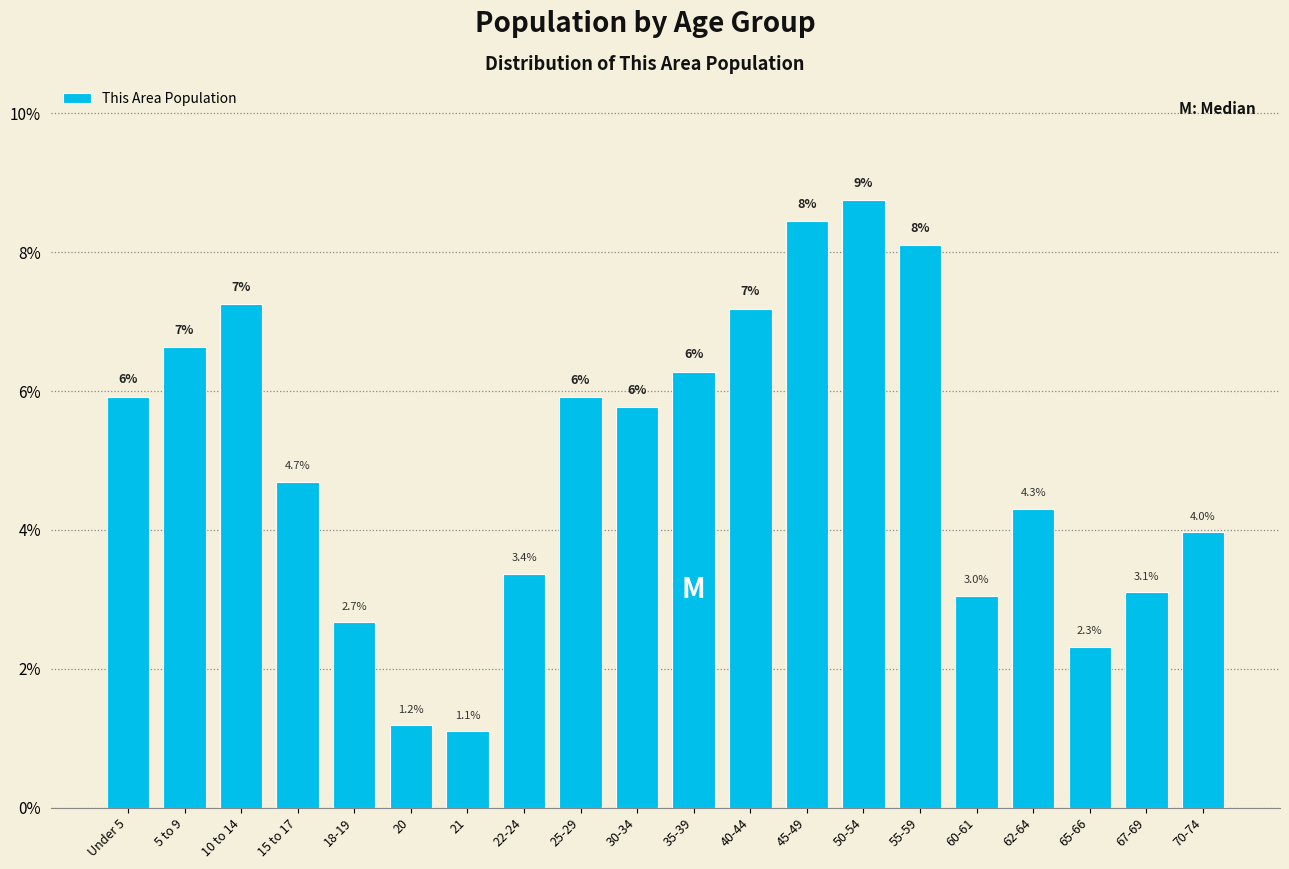

What is the minimum value shown in the chart?

1.1